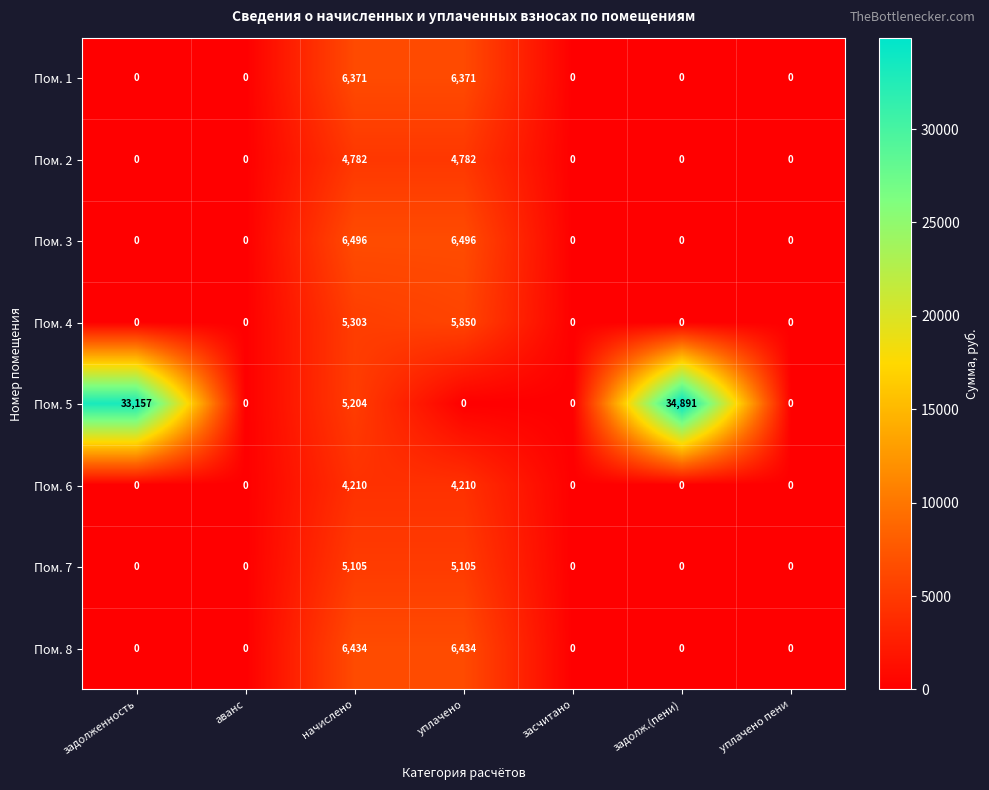

Which series has the largest range (max minus min)?

Пом. 5